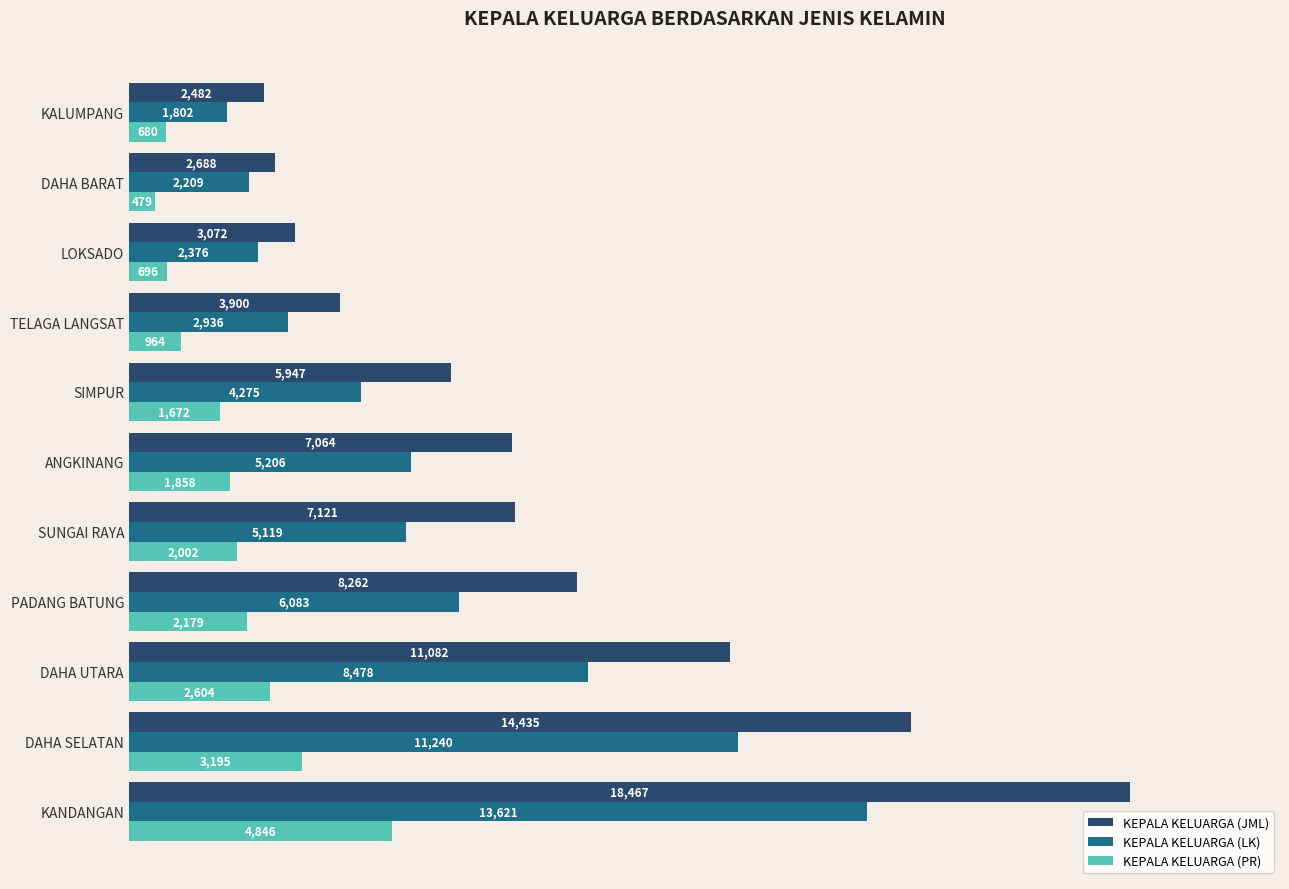

List the labels in order of KEPALA KELUARGA (LK) value, largest first.

KANDANGAN, DAHA SELATAN, DAHA UTARA, PADANG BATUNG, ANGKINANG, SUNGAI RAYA, SIMPUR, TELAGA LANGSAT, LOKSADO, DAHA BARAT, KALUMPANG